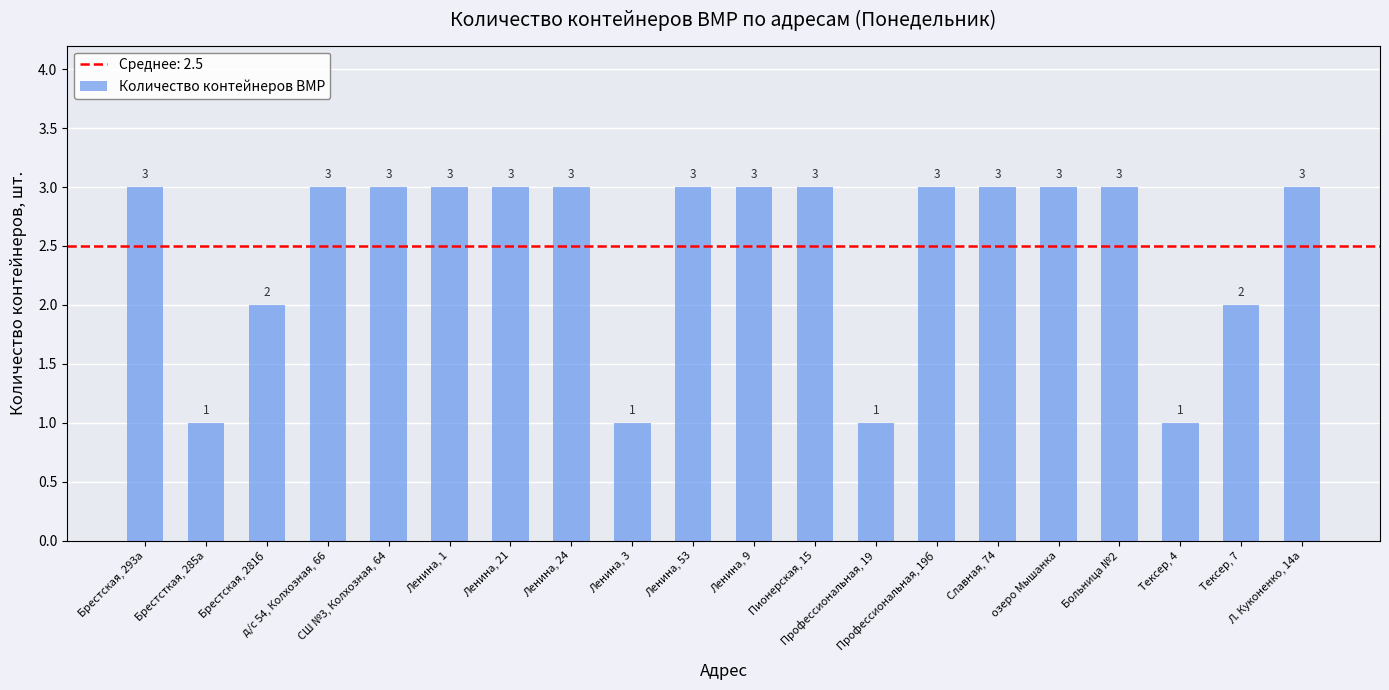

What is the difference between the values at Профессиональная, 19 and Брестская, 293а?

2